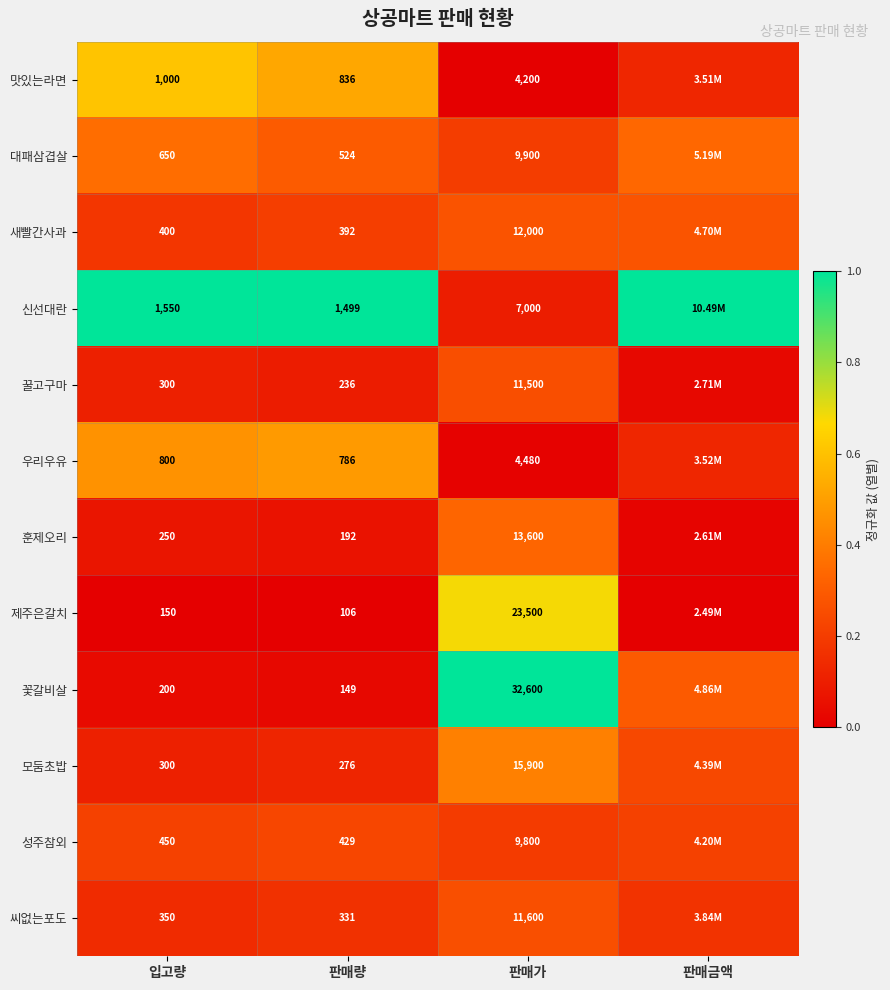

Is the value of 신선대란 at 입고량 greater than the value of 우리우유 at 판매량?

Yes